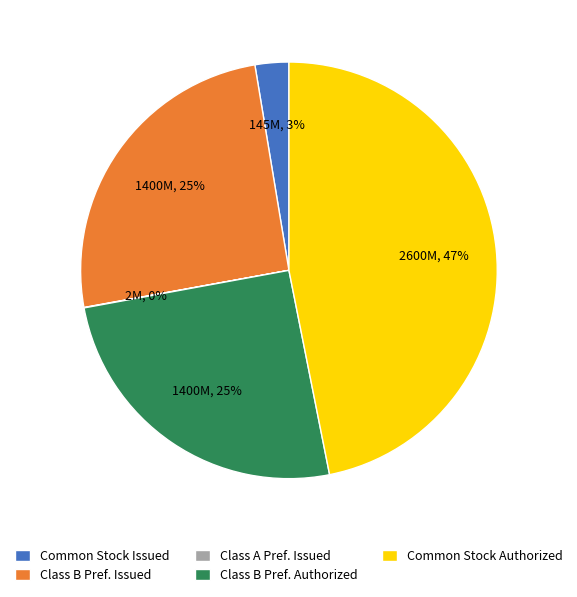

The Class B Pref. Issued slice represents 25% of the pie. True or false?

True